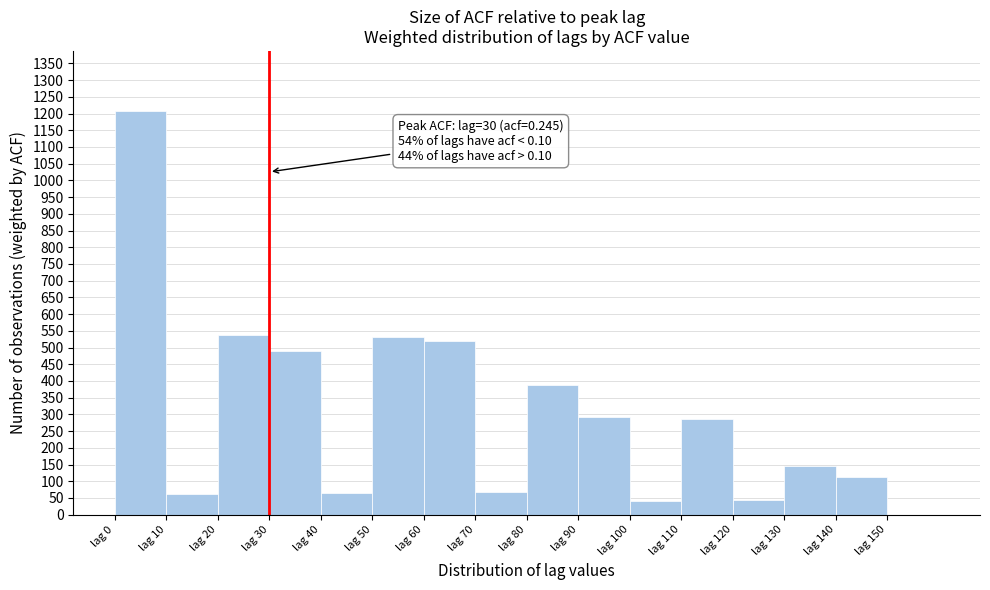

Over which range of the x-axis is the bar tallest?

0 to 10